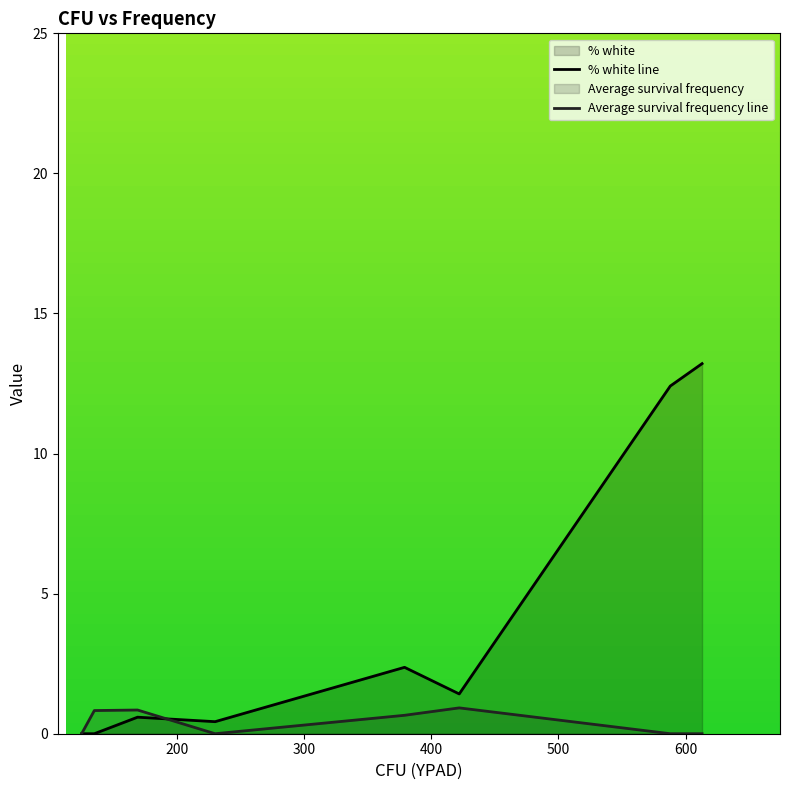

How many intersections are there between % white line and Average survival frequency line?

1